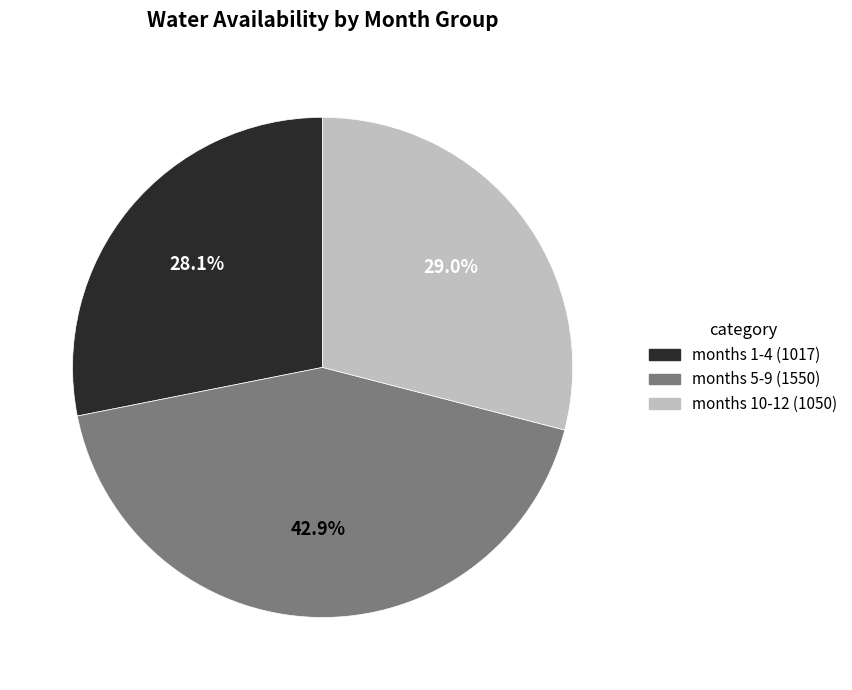

Does any single category account for the majority?

No